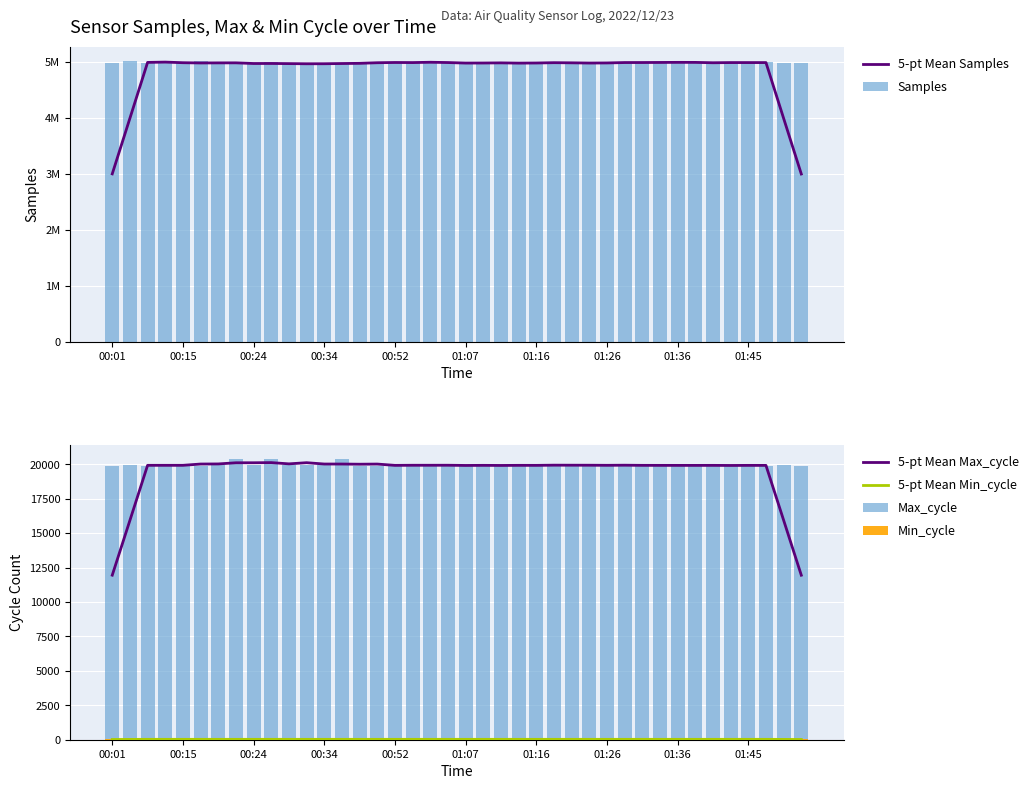

How many series are shown in this chart?

6